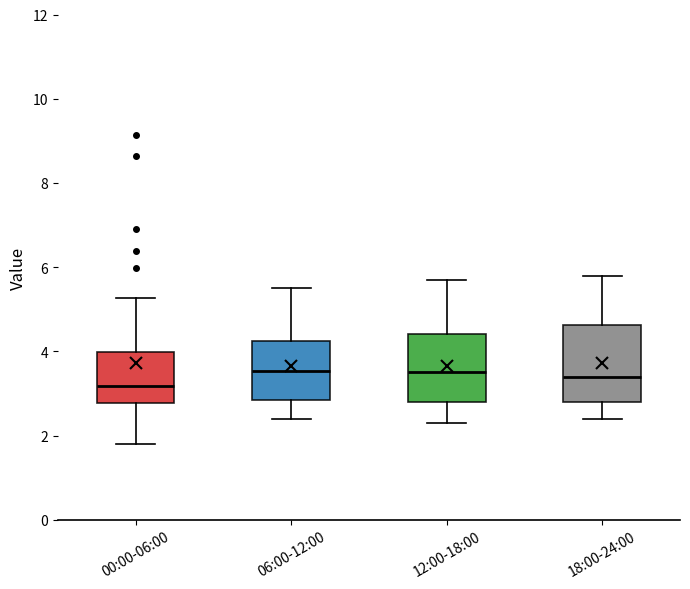

Reading left to right, read every box against the y-axis: the position of its median line, the range the box covers, and the ends of its whiskers. The values are not printed on the chart, so give them approximately, as read against the axis.

00:00-06:00: median 3.2, box 2.8 to 4.0, whiskers 1.8 to 5.2
06:00-12:00: median 3.6, box 2.8 to 4.2, whiskers 2.4 to 5.6
12:00-18:00: median 3.6, box 2.8 to 4.4, whiskers 2.4 to 5.8
18:00-24:00: median 3.4, box 2.8 to 4.6, whiskers 2.4 to 5.8